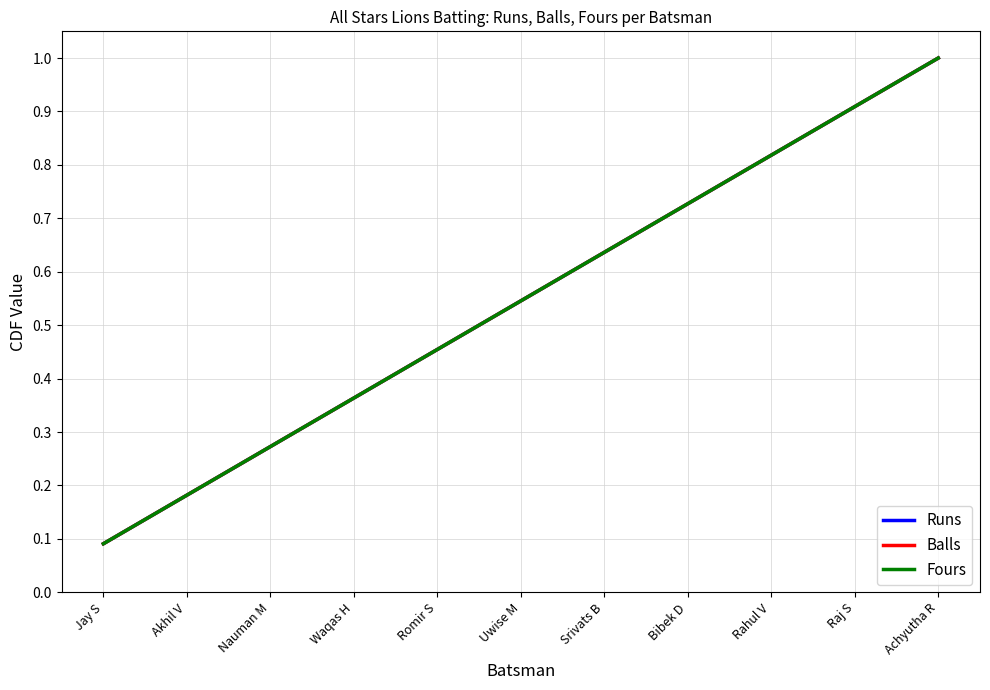

Which series has the widest spread of values?

Runs